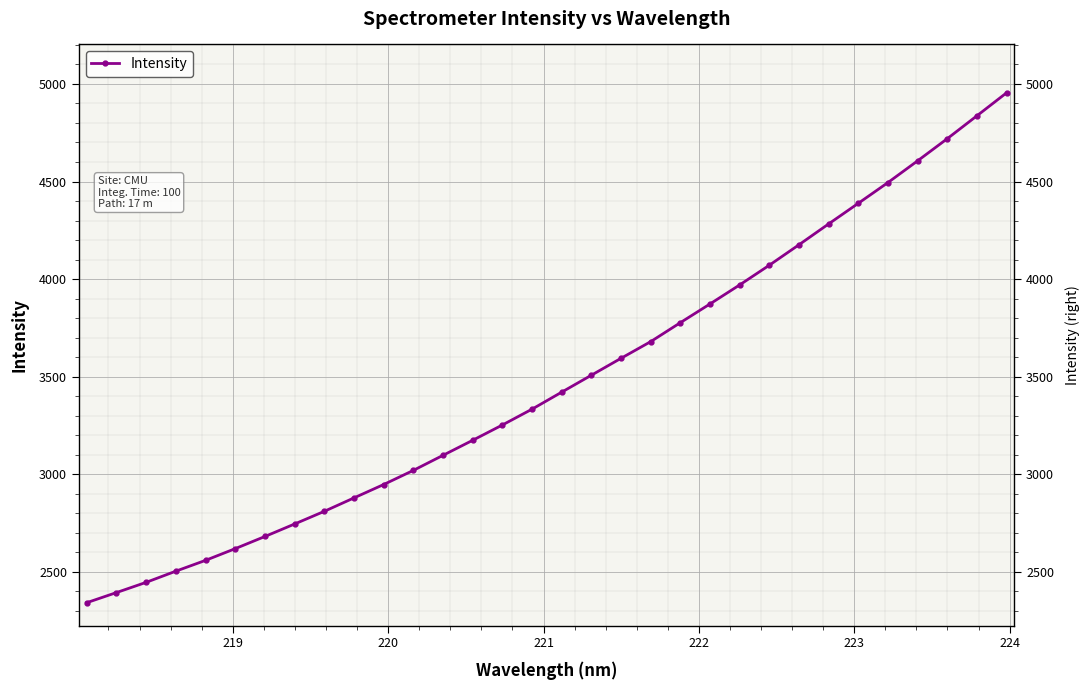

What is the smallest value displayed?

2342.4